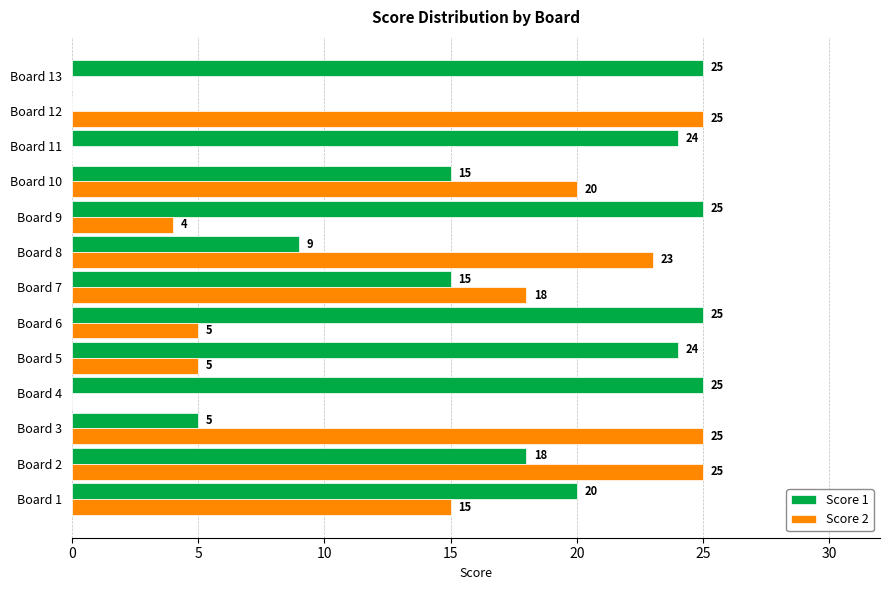

Between Board 4 and Board 8, which series saw the biggest shift?

Score 2